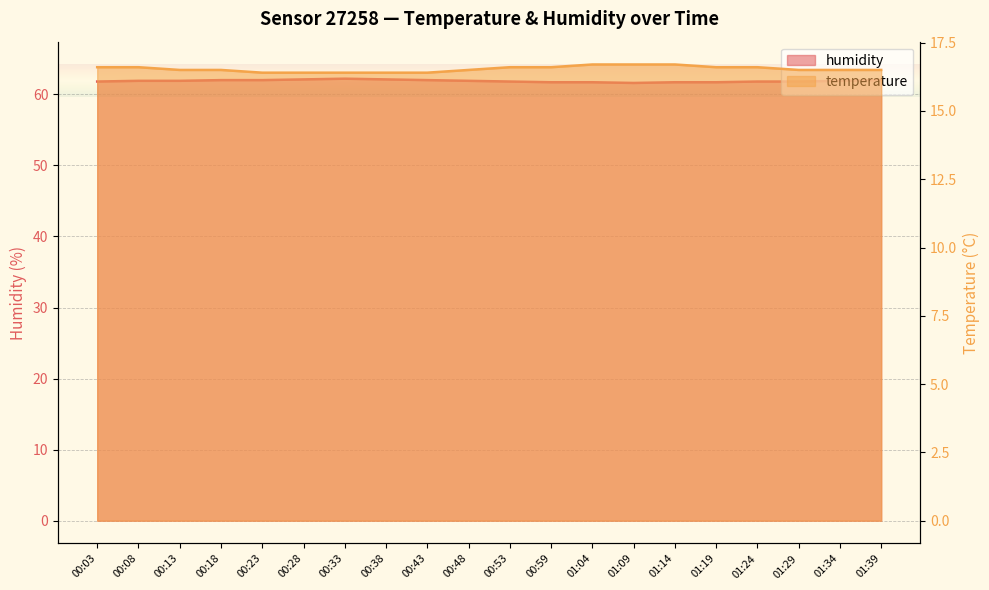

The humidity series shows 61.7 at 00:59. True or false?

True